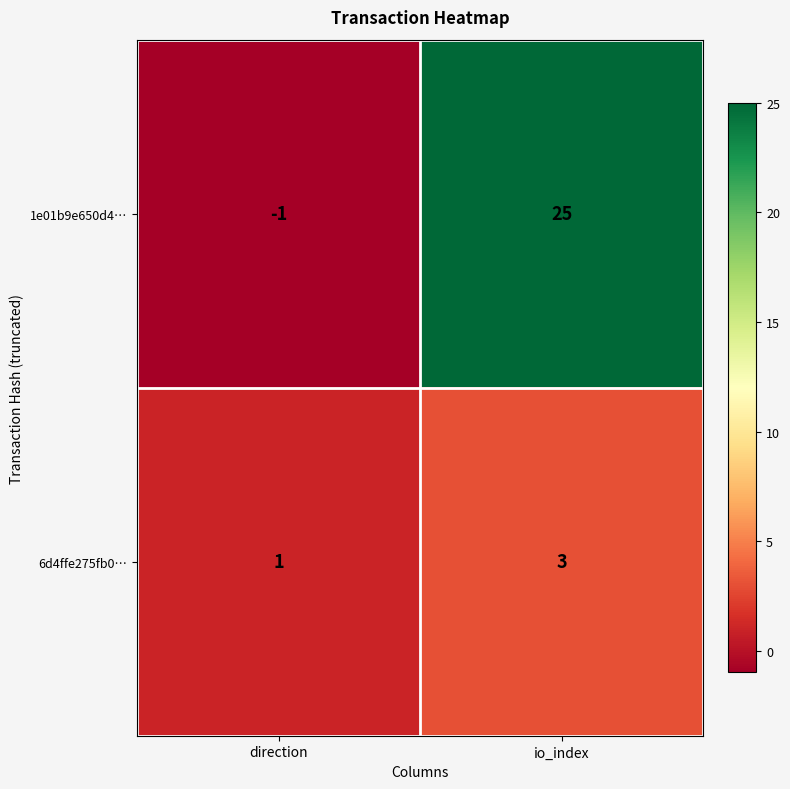

Count the number of categories in the chart.

2